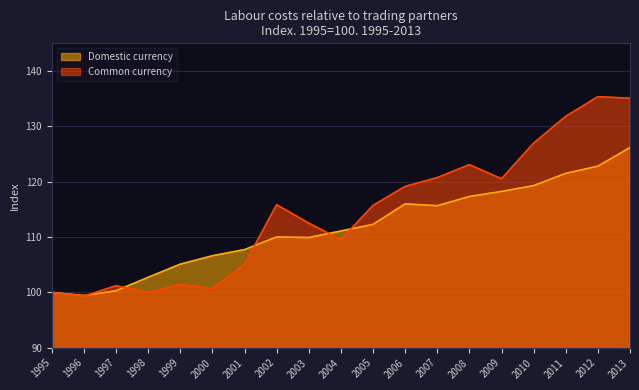

What is the value of the Common currency point at the 17th from the left?

131.8